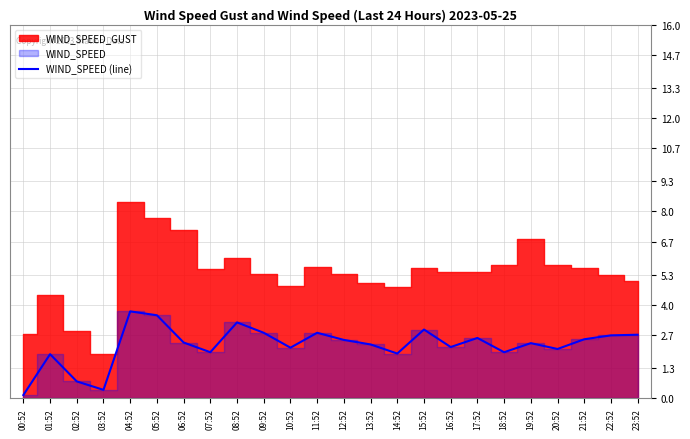

What is the minimum value shown in the chart?

0.1